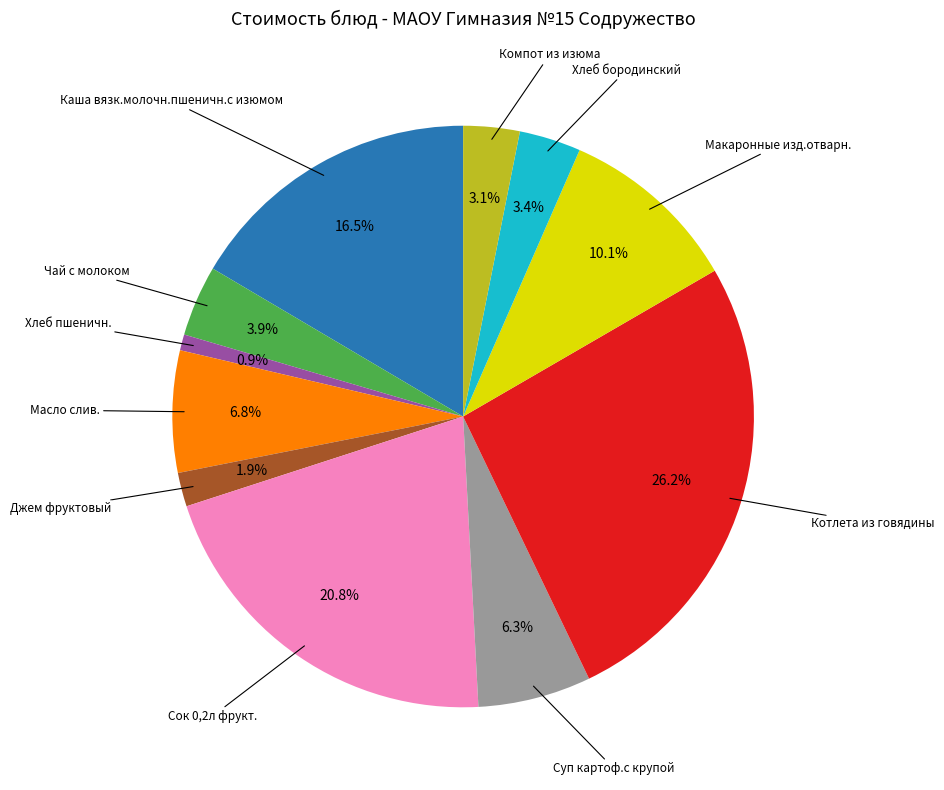

Is there a majority slice in this chart?

No